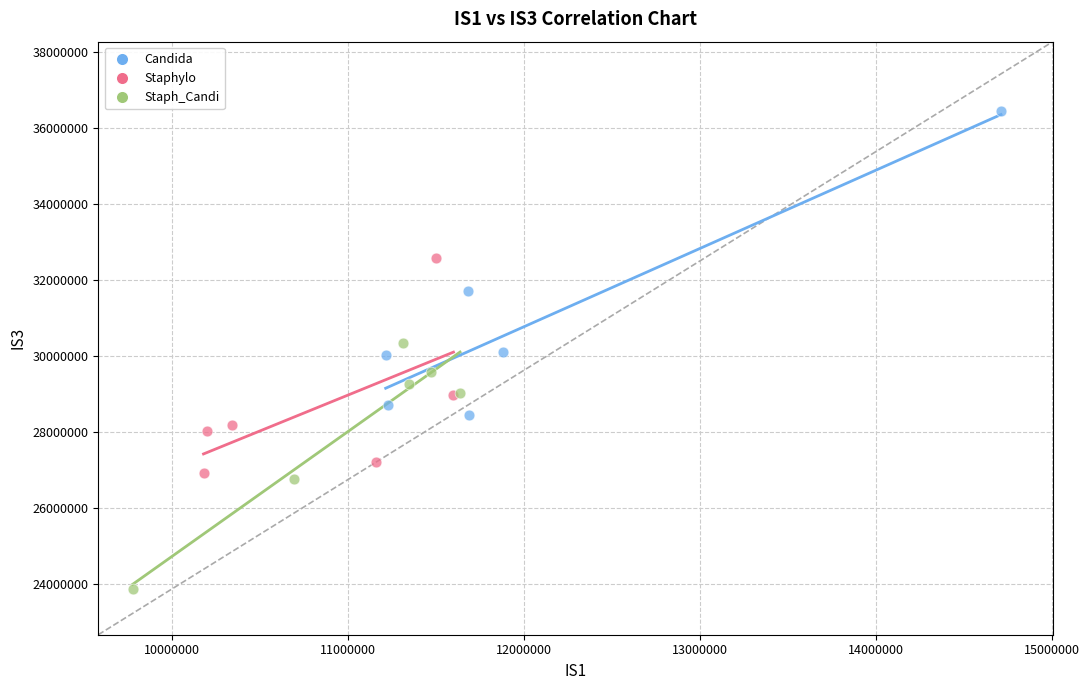

Which series reaches the maximum Y coordinate?

Candida